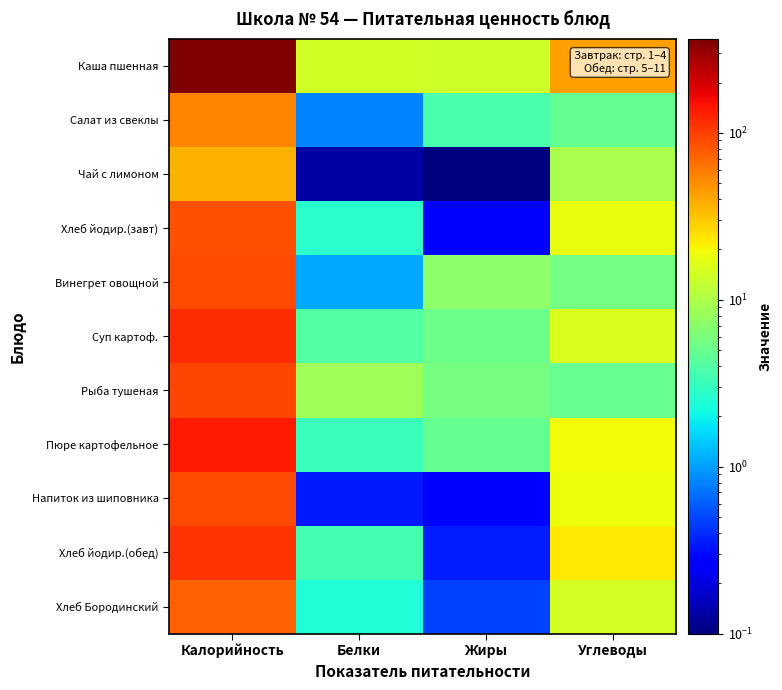

Reading right to left, transcribe all the data shown in this chart.

Каша пшенная: Углеводы=42.7	Жиры=13.9	Белки=14.2	Калорийность=364.3
Салат из свеклы: Углеводы=4.7	Жиры=3.6	Белки=0.8	Калорийность=53.9
Чай с лимоном: Углеводы=9.5	Жиры=0.0	Белки=0.1	Калорийность=37.3
Хлеб йодир.(завт): Углеводы=17.9	Жиры=0.3	Белки=2.7	Калорийность=84.0
Винегрет овощной: Углеводы=5.5	Жиры=7.1	Белки=1.1	Калорийность=91.0
Суп картоф.: Углеводы=15.6	Жиры=5.3	Белки=4.1	Калорийность=118.3
Рыба тушеная: Углеводы=5.0	Жиры=5.7	Белки=8.7	Калорийность=92.5
Пюре картофельное: Углеводы=19.7	Жиры=4.7	Белки=3.2	Калорийность=135.8
Напиток из шиповника: Углеводы=19.1	Жиры=0.3	Белки=0.3	Калорийность=90.0
Хлеб йодир.(обед): Углеводы=23.0	Жиры=0.4	Белки=3.5	Калорийность=108.0
Хлеб Бородинский: Углеводы=14.7	Жиры=0.5	Белки=2.5	Калорийность=74.5